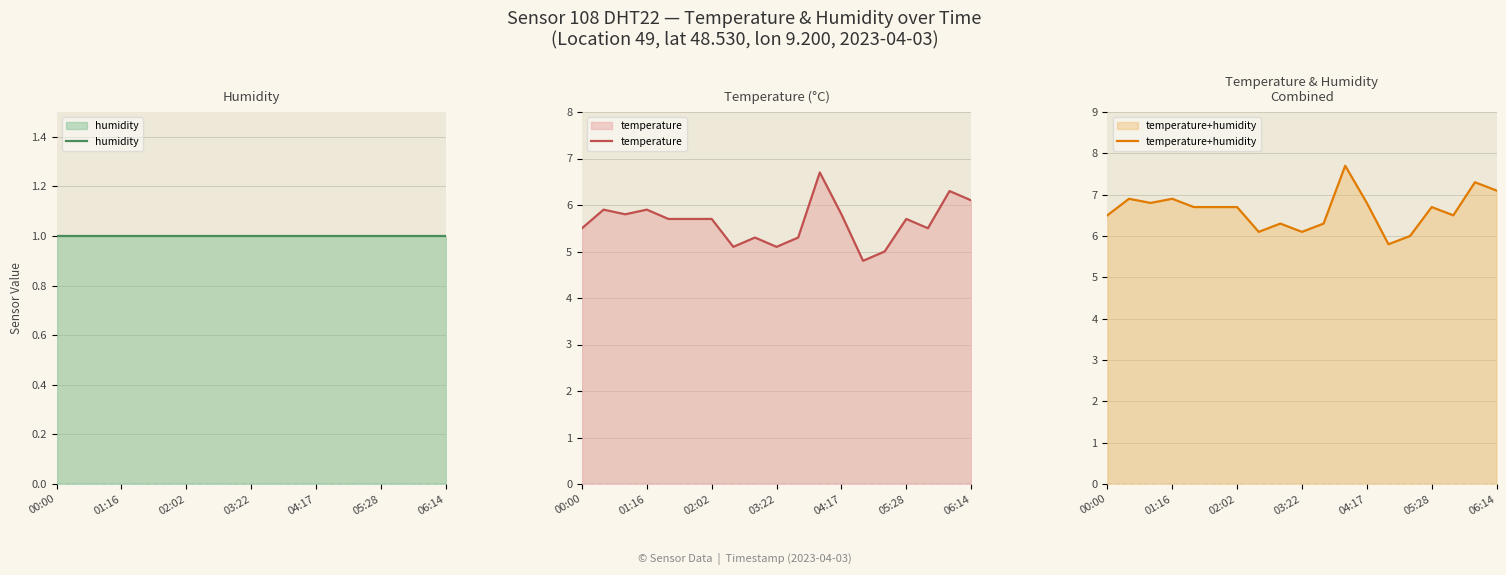

Is it true that temperature equals 3.9 at 05:28?

False